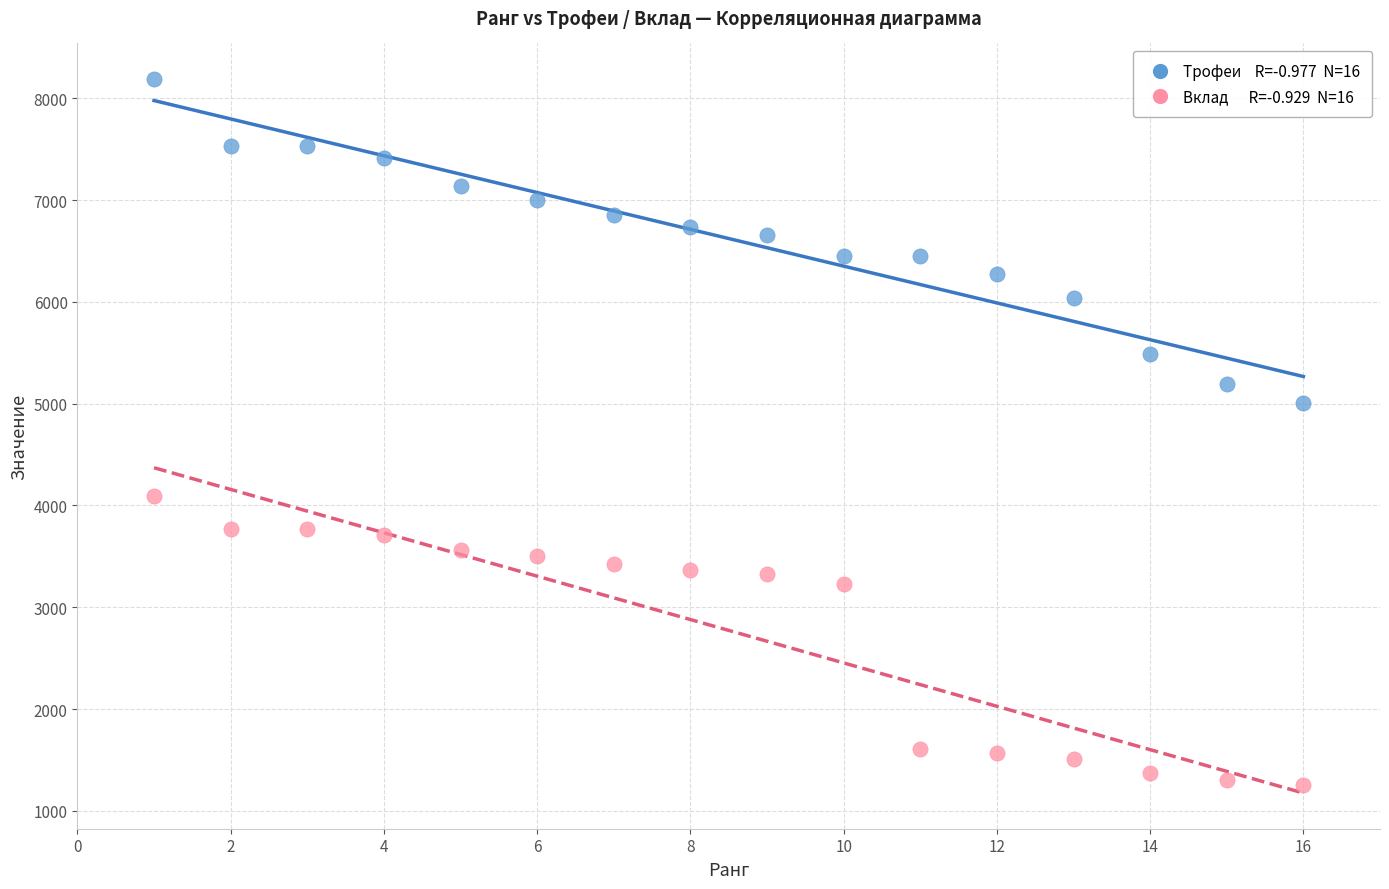

Across all data points, what is the range of Y values (max minus min)?

6936